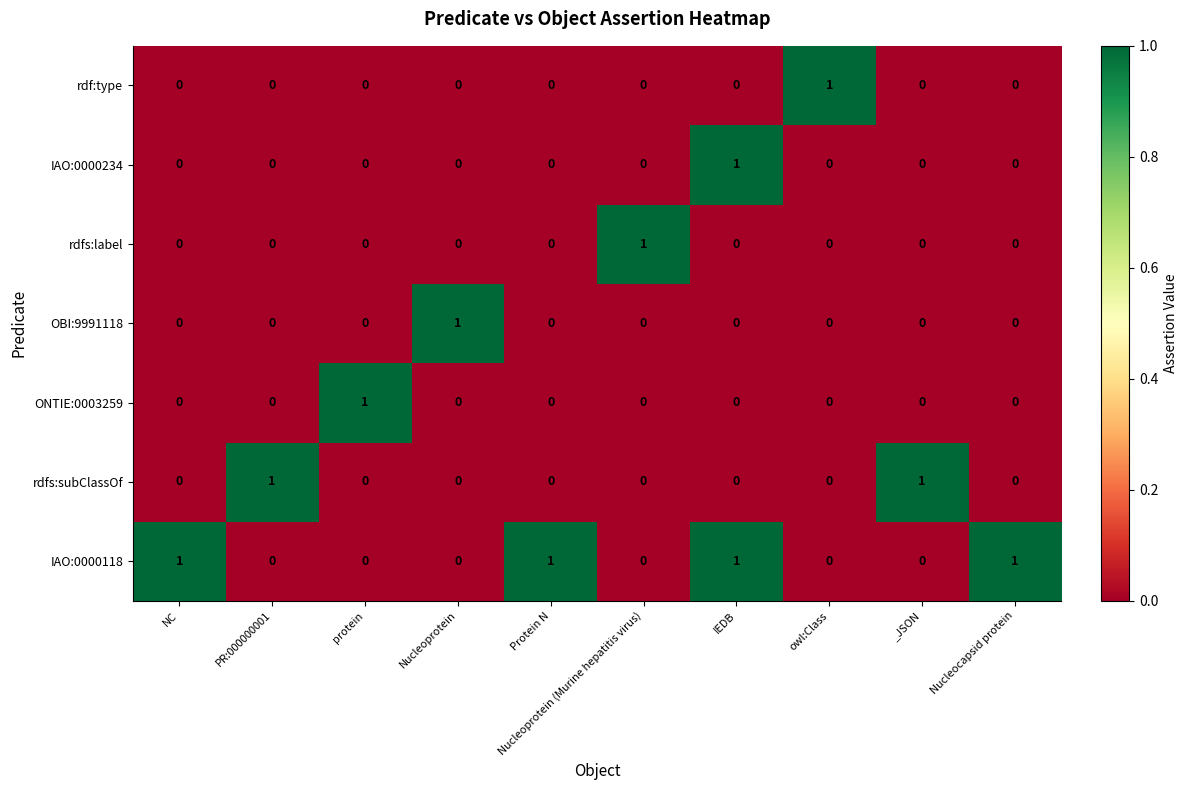

How many ONTIE:0003259 values are between 0 and 1?

10